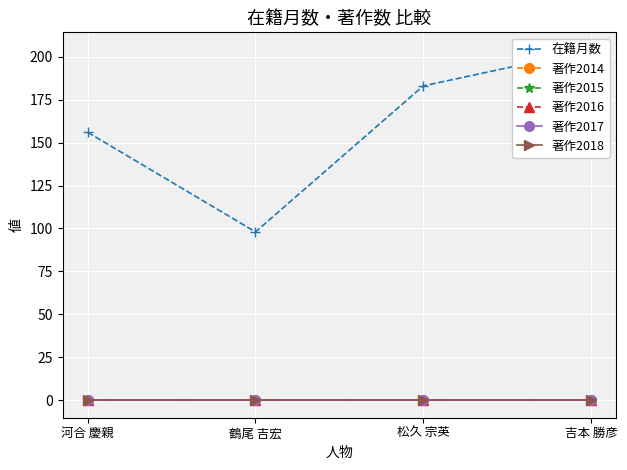

Reading right to left, extract all data points from this chart.

在籍月数: 吉本 勝彦=204	松久 宗英=183	鶴尾 吉宏=98	河合 慶親=156
著作2014: 吉本 勝彦=0	松久 宗英=0	鶴尾 吉宏=0	河合 慶親=0
著作2015: 吉本 勝彦=0	松久 宗英=0	鶴尾 吉宏=0	河合 慶親=0
著作2016: 吉本 勝彦=0	松久 宗英=0	鶴尾 吉宏=0	河合 慶親=0
著作2017: 吉本 勝彦=0	松久 宗英=0	鶴尾 吉宏=0	河合 慶親=0
著作2018: 吉本 勝彦=0	松久 宗英=0	鶴尾 吉宏=0	河合 慶親=0